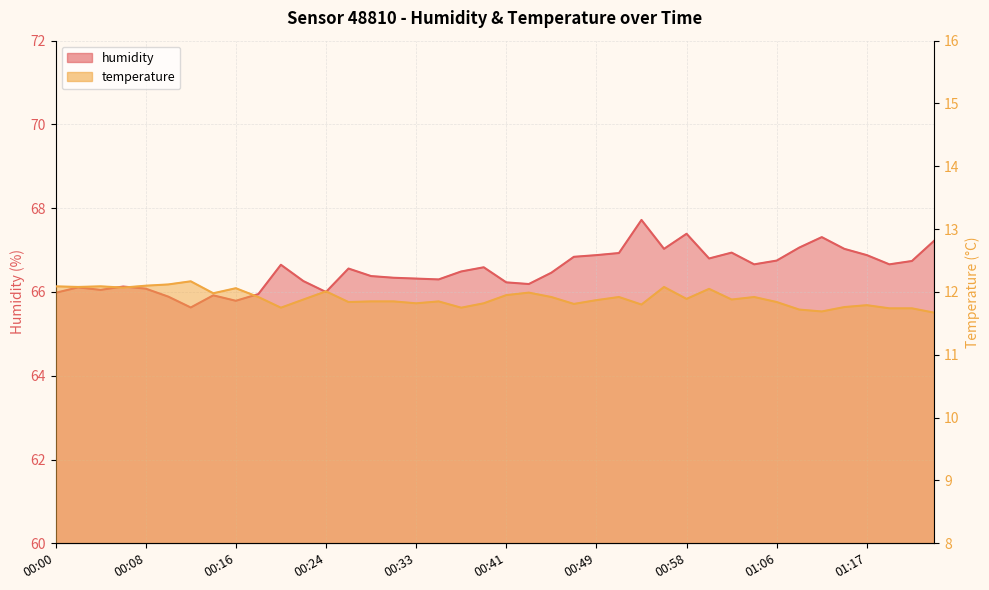

What position from the right is 00:18?

31